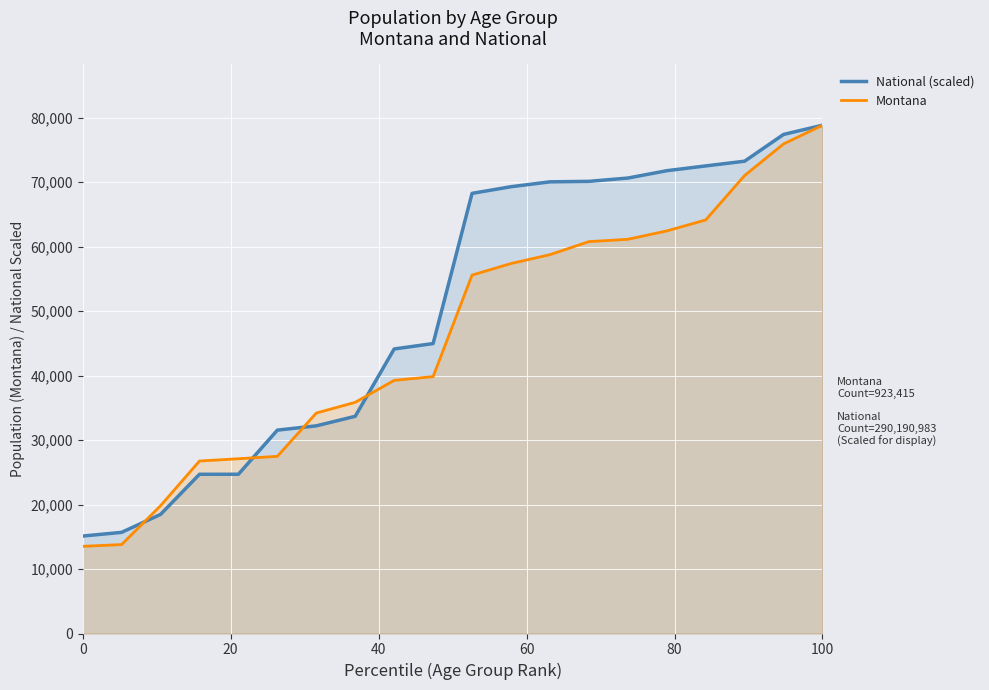

Which series has the largest total across all categories?

National (scaled)